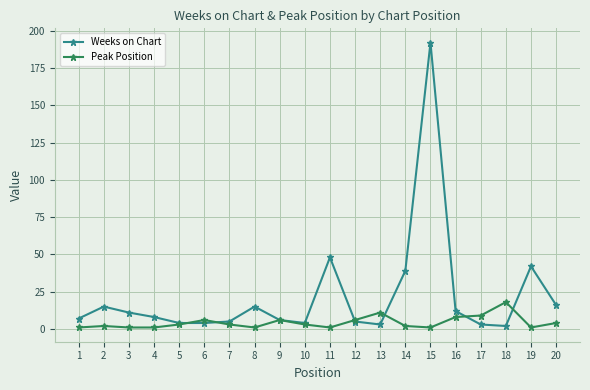

What is the sum of all Peak Position values?

88